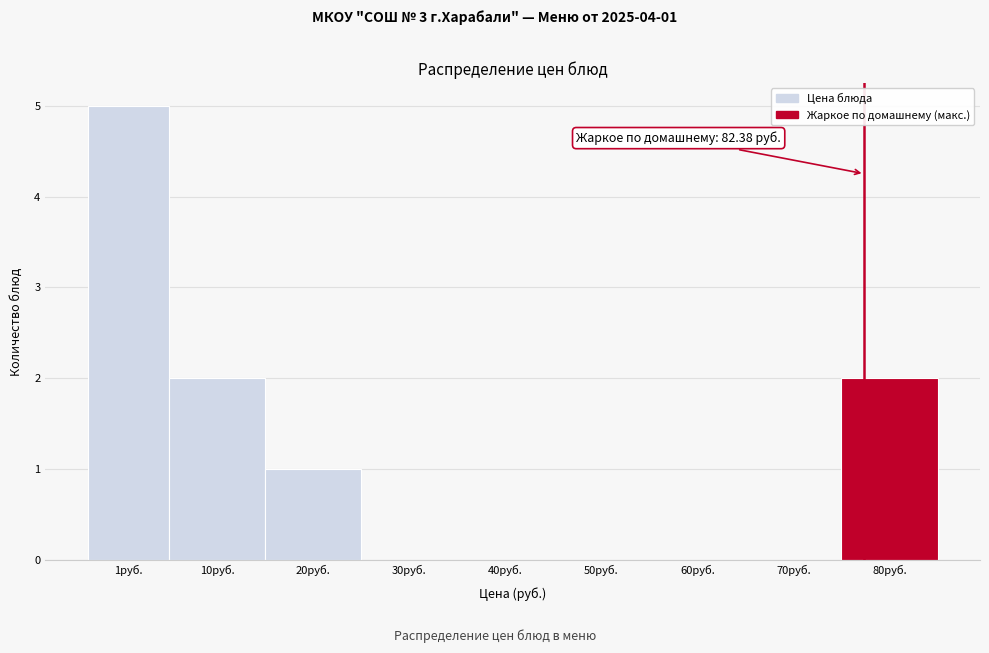

Reading left to right, extract all data points from this chart.

1руб.=5	10руб.=2	20руб.=1	30руб.=0	40руб.=0	50руб.=0	60руб.=0	70руб.=0	80руб.=2